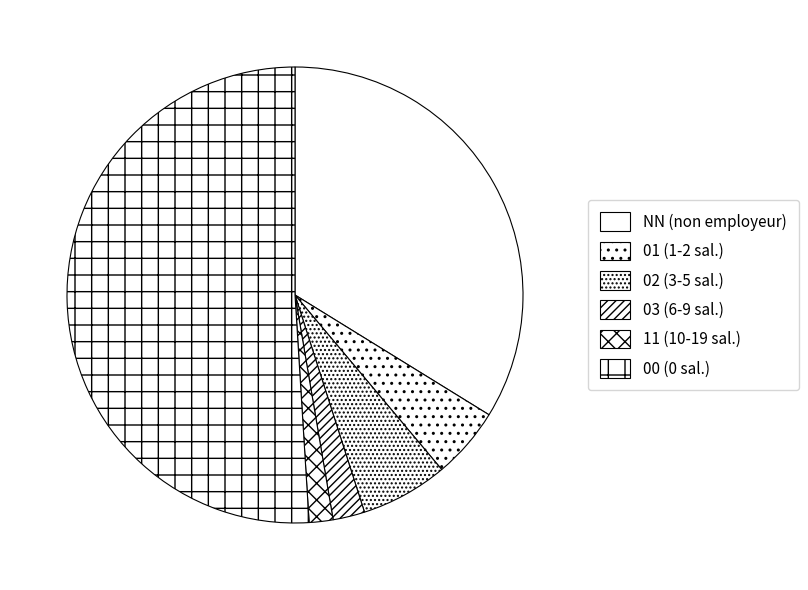

What is the ratio of the value at 11 to the value at 03?

0.8